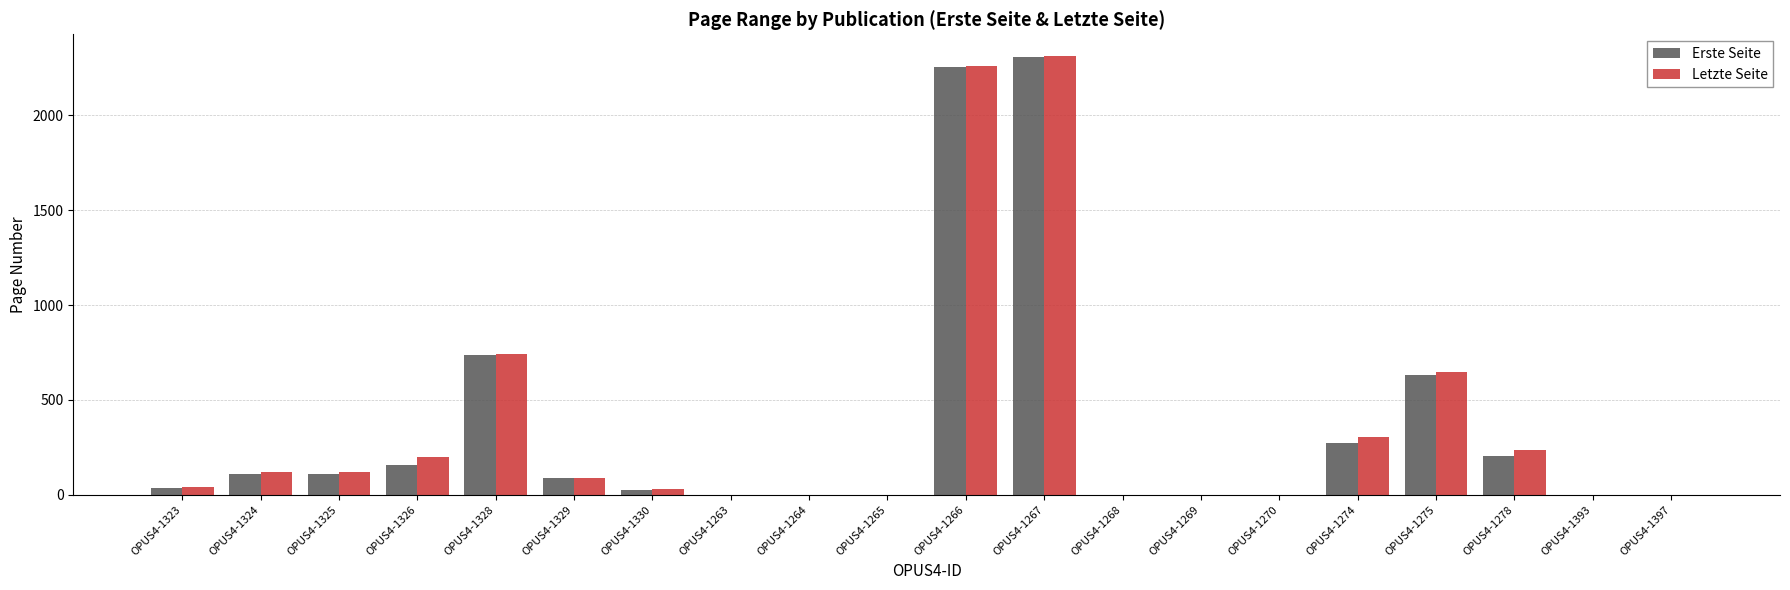

The Erste Seite series shows 738 at OPUS4-1328. True or false?

True